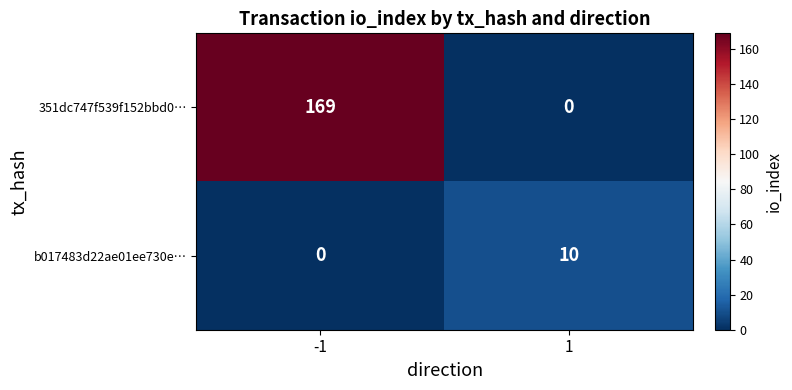

What is the difference between the maximum and minimum values in the 351dc747f539f152bbd0… series?

169